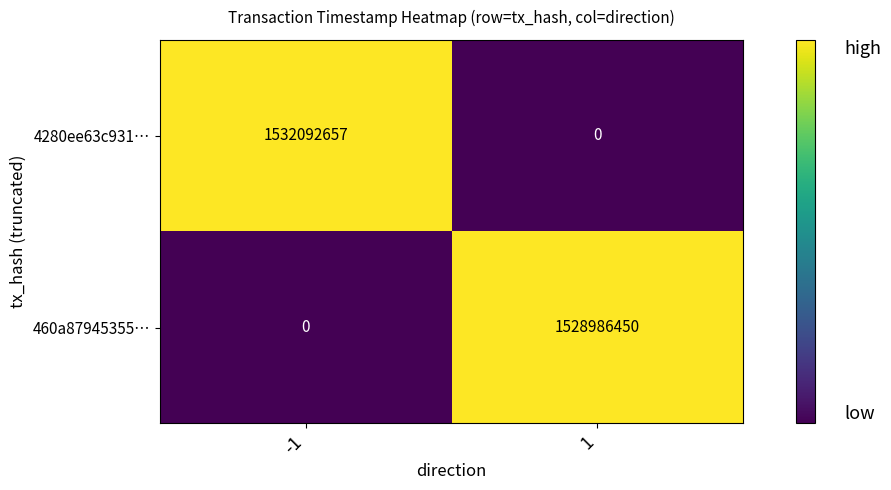

True or false: 460a87945355… has a value of 609589953 at -1.

False